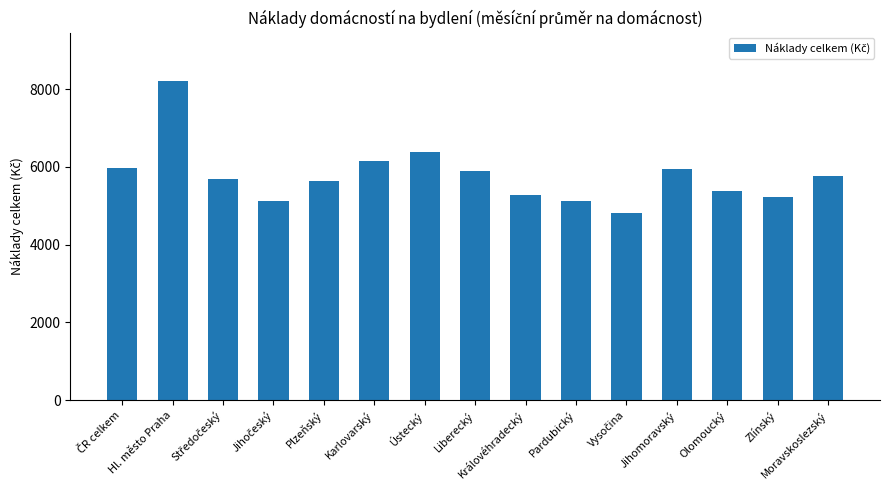

Which label corresponds to the largest value in the chart?

Hl. město Praha